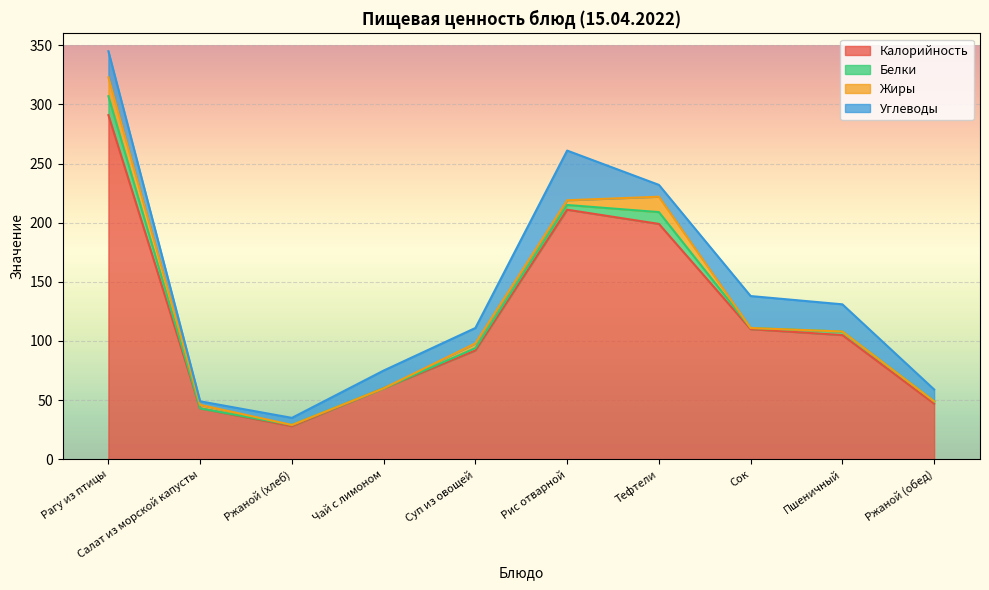

What is the value of the Калорийность point at the 6th from the left?

211